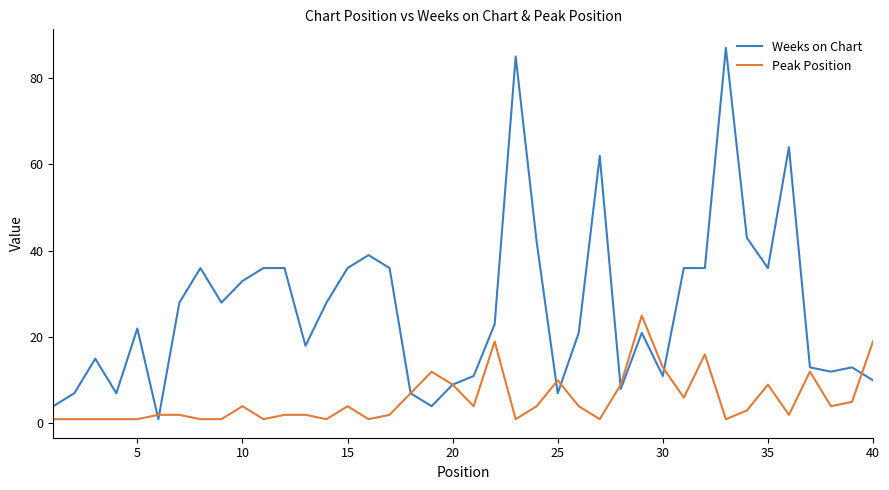

True or false: Weeks on Chart and Peak Position cross at least once.

True